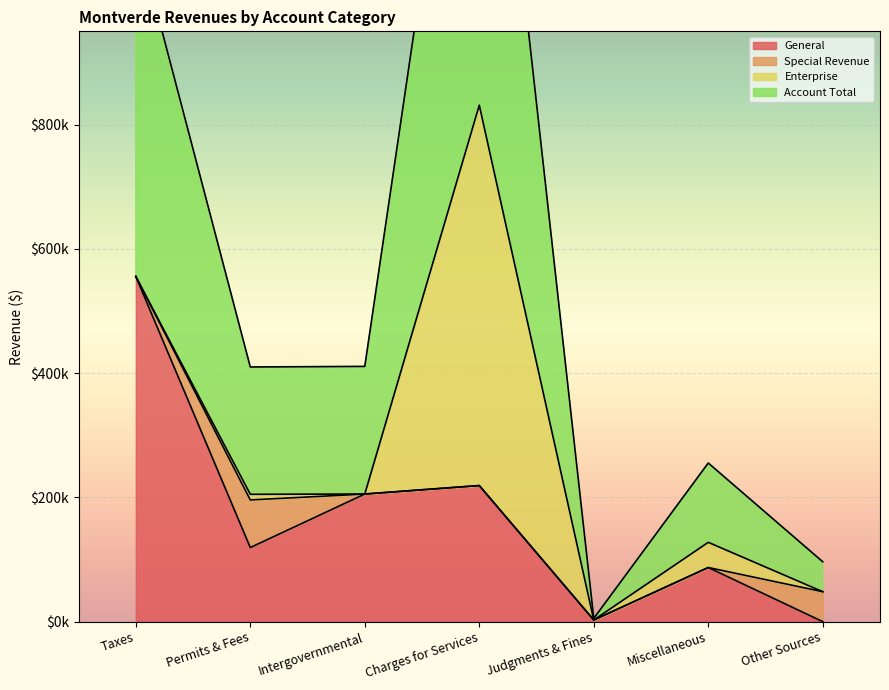

What is the difference between the General values at Intergovernmental and Miscellaneous?

118286